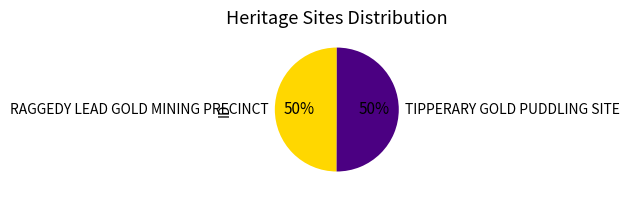

What is the ratio of the value at TIPPERARY GOLD PUDDLING SITE to the value at RAGGEDY LEAD GOLD MINING PRECINCT?

1.0